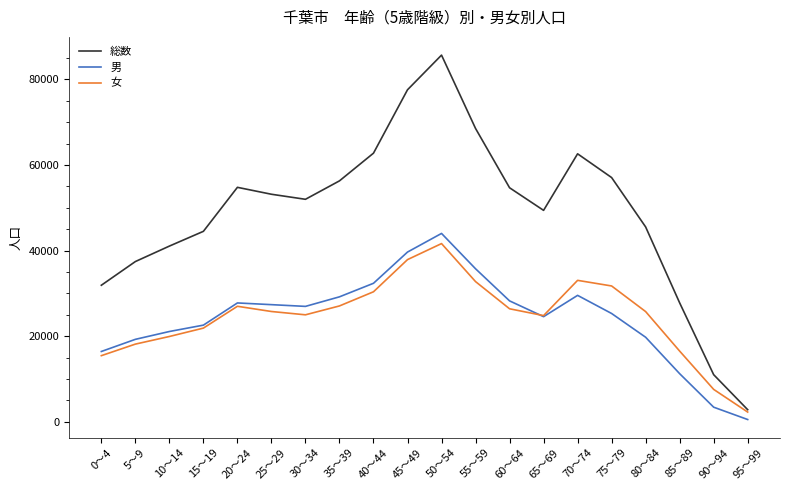

Is the value of 女 at 10～14 greater than the value of 総数 at 35～39?

No